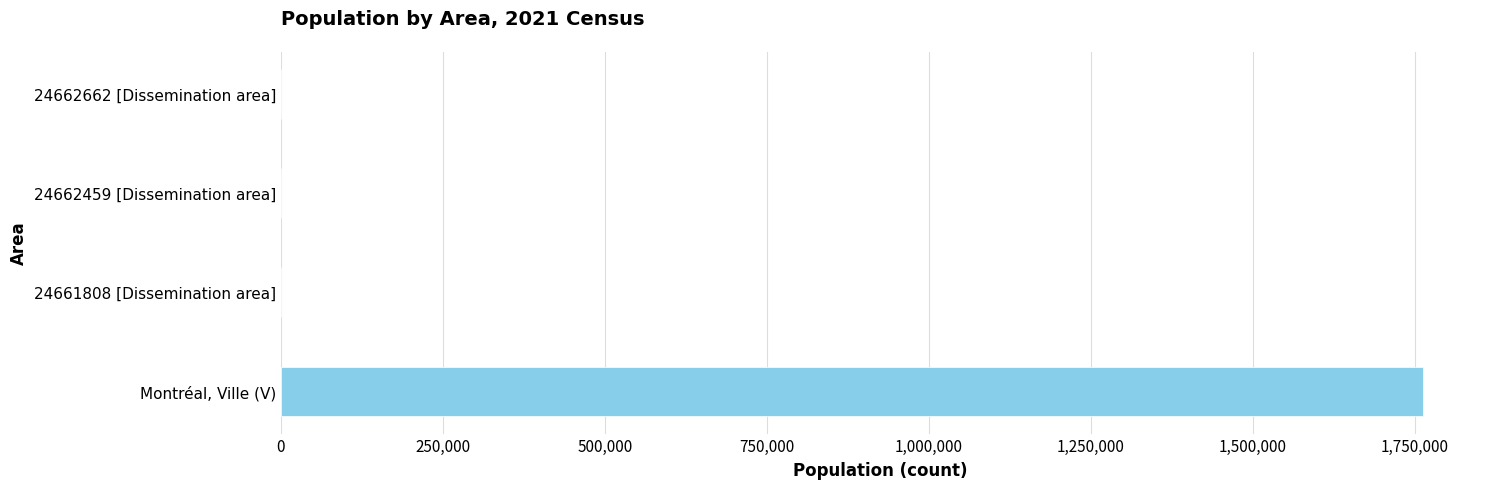

True or false: the data shows 591 at 24662662 [Dissemination area].

True